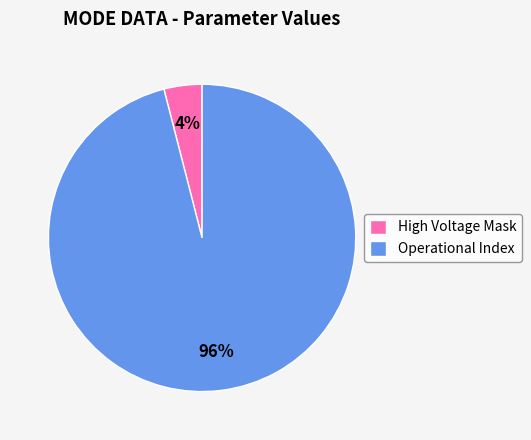

Is the sum of Operational Index and High Voltage Mask greater than half?

Yes